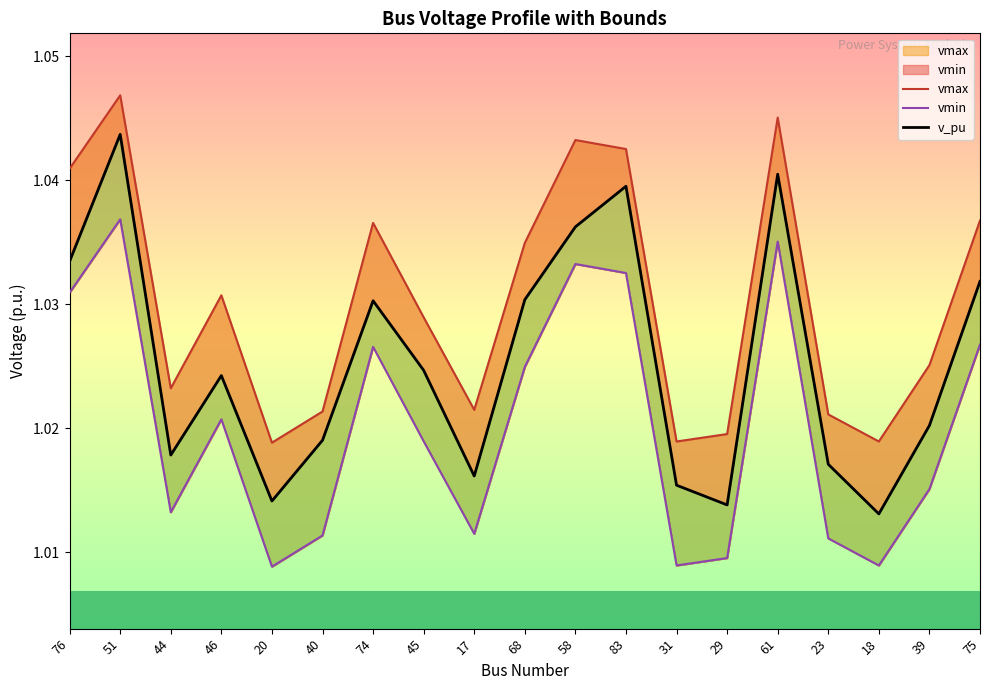

True or false: vmax and v_pu intersect in this chart.

False